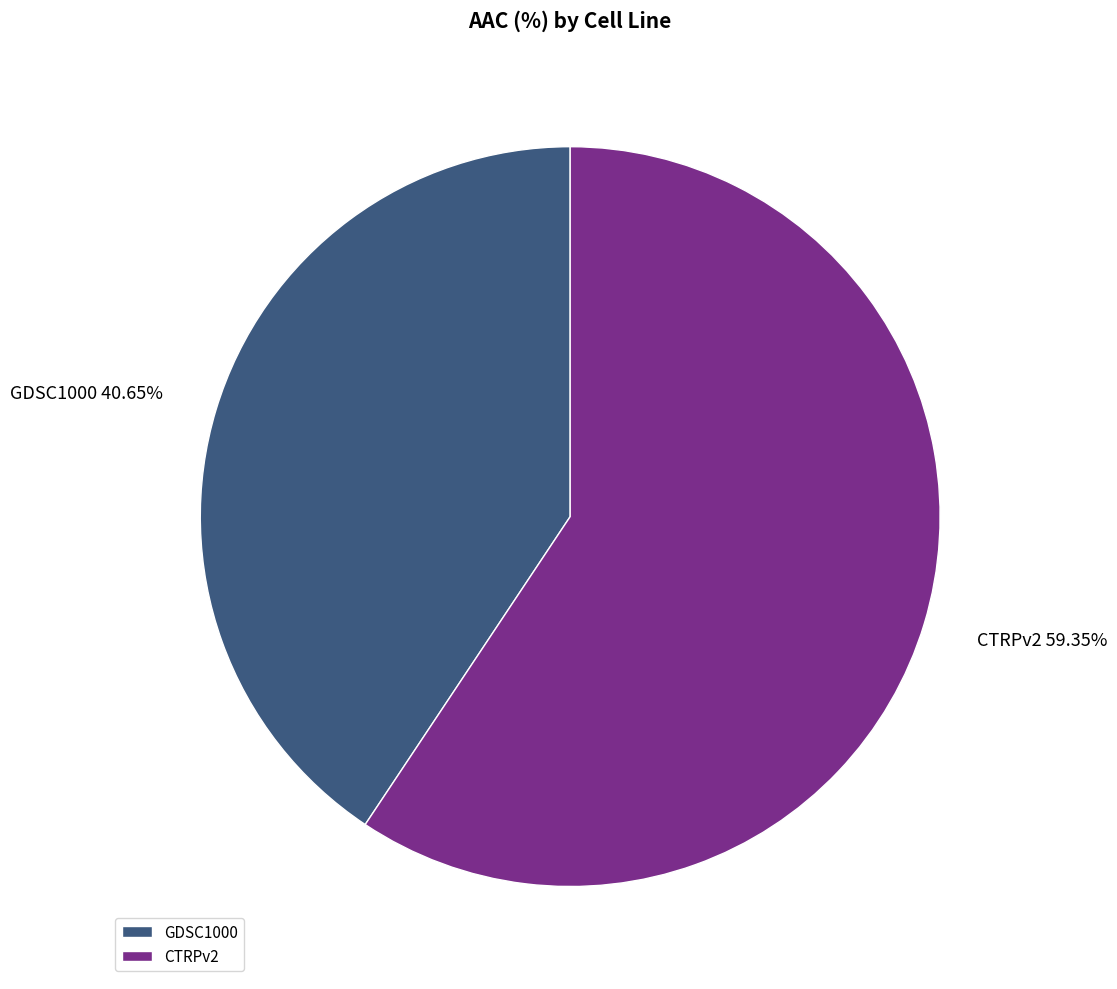

What is the smallest slice in the pie chart?

GDSC1000